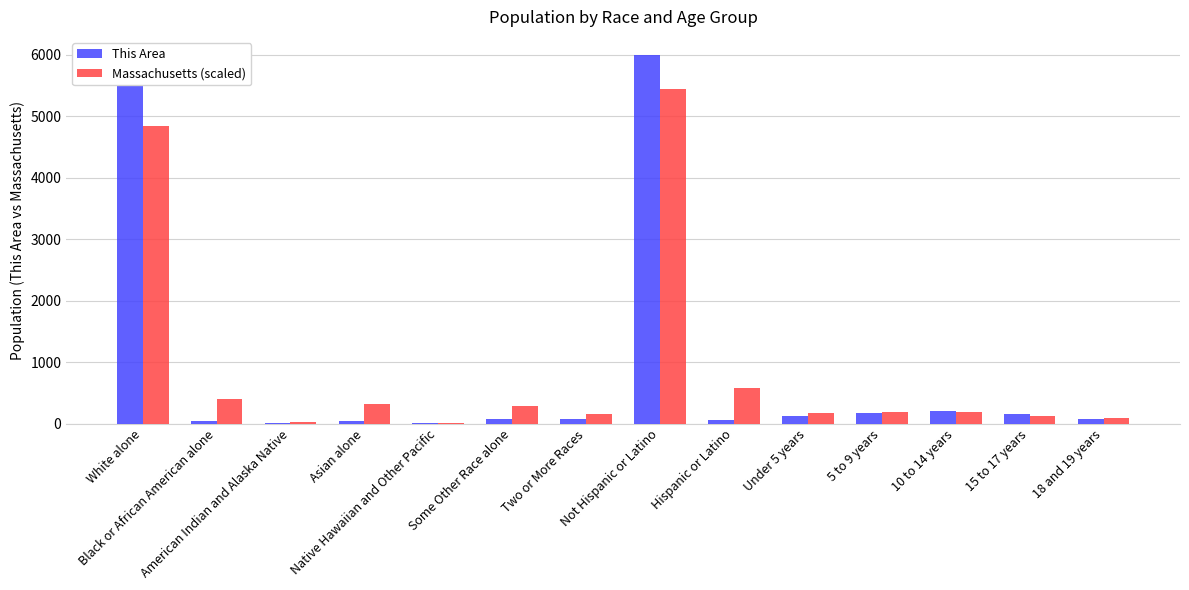

What is the sum of all Massachusetts (scaled) values?

12803.0